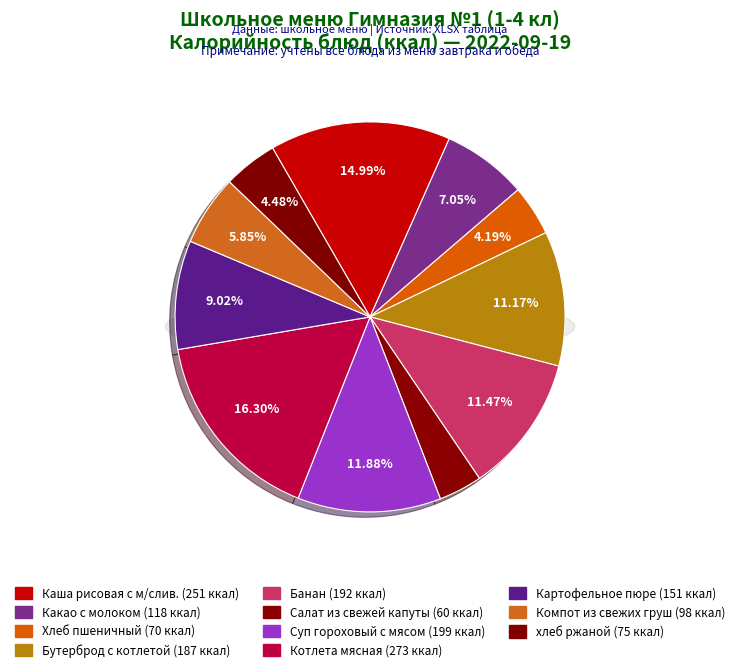

Is it true that Бутерброд с котлетой is 22% of the pie?

False